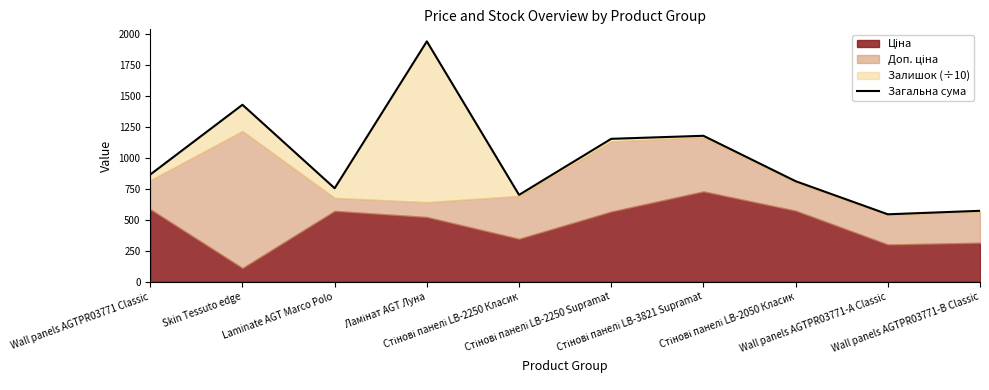

True or false: the data shows 437.6 at Wall panels AGTPR03771 Classic.

False